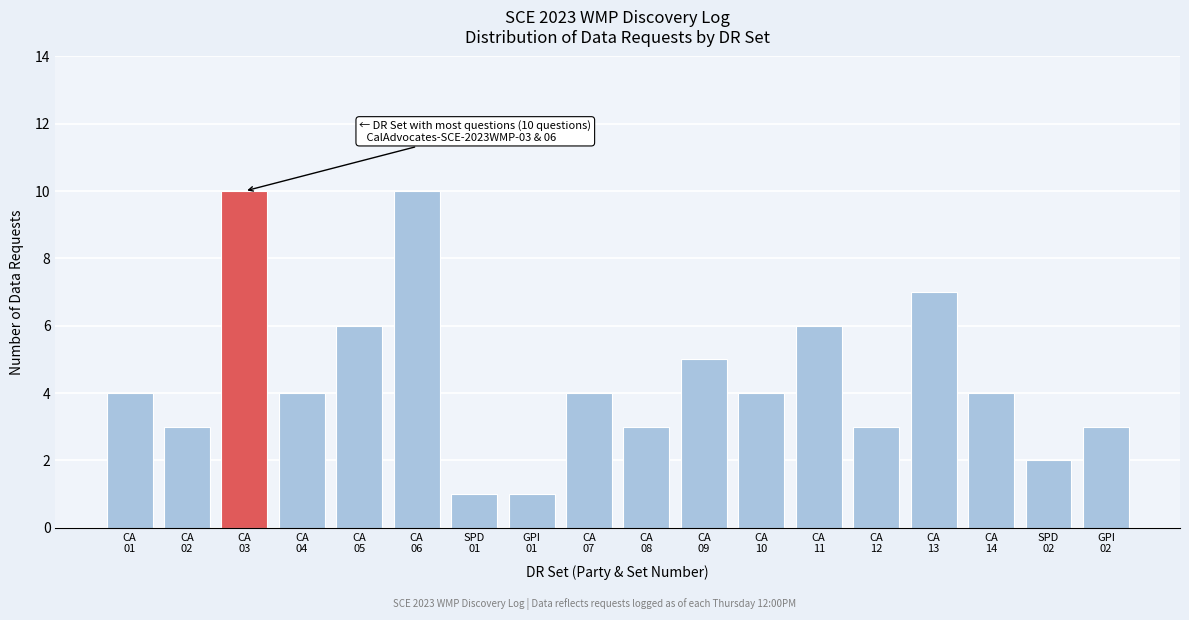

Reading right to left, transcribe all the data shown in this chart.

3	2	4	7	3	6	4	5	3	4	1	1	10	6	4	10	3	4